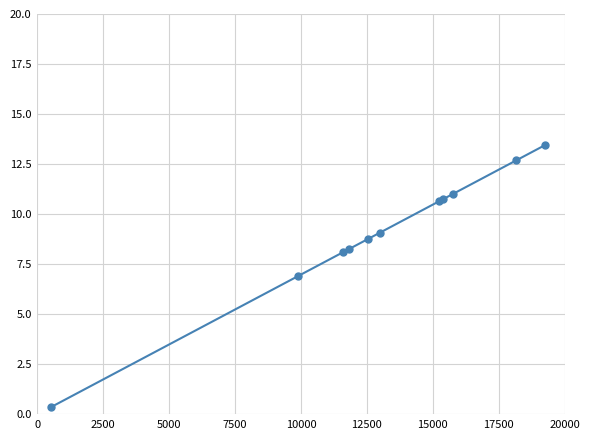

Count the number of categories in the chart.

11